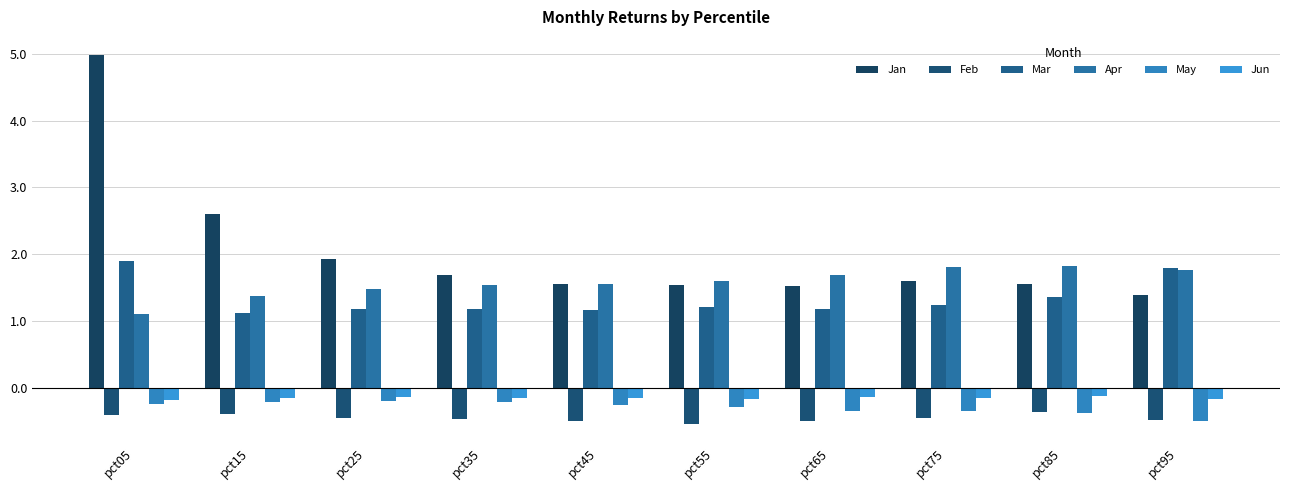

What is the value of the Jan bar at the 7th from the left?

1.5